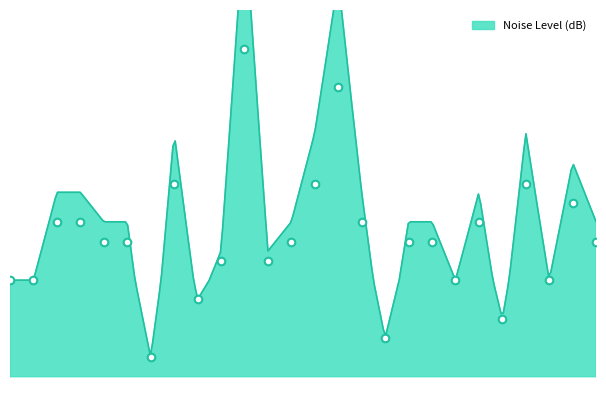

What is the change in value from 566 to 589?

+1